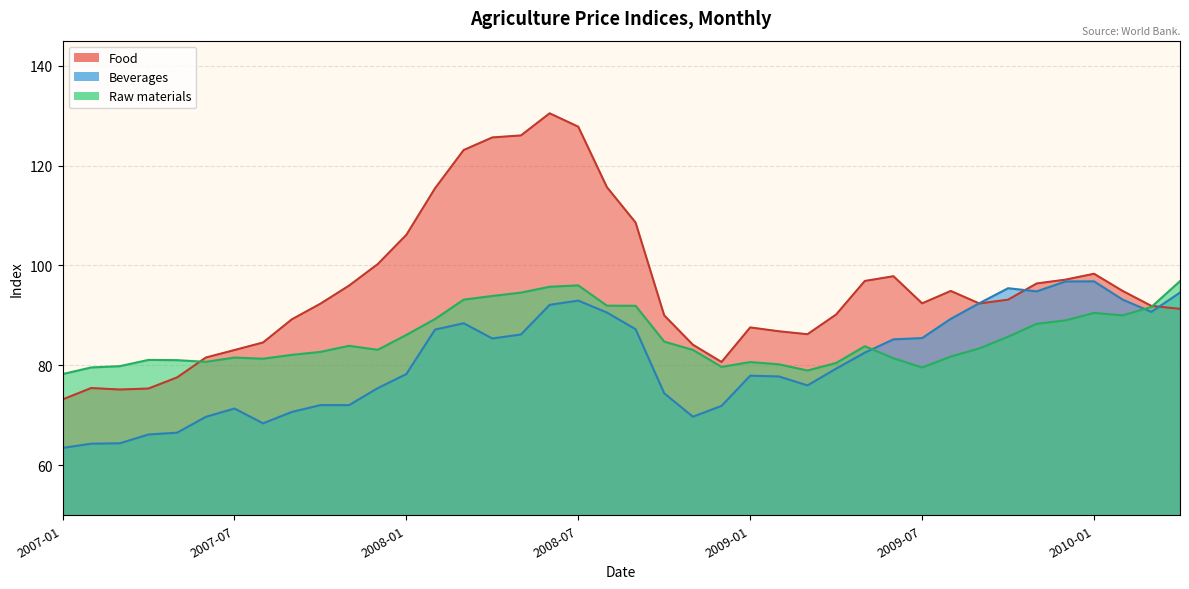

What is the sum of the Food values at 2009-12 and 2007-06?

178.7